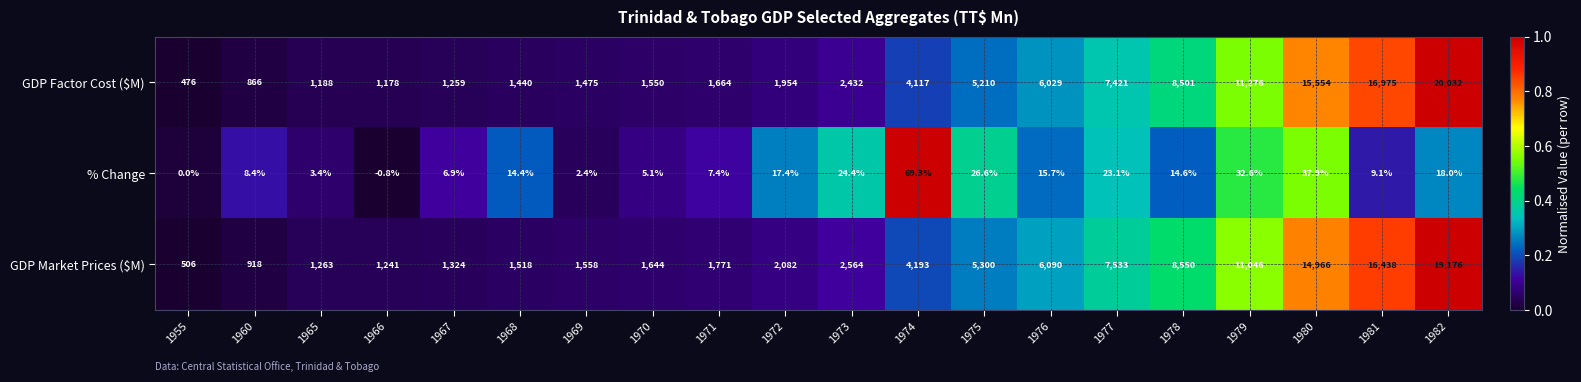

Rank the categories by GDP Market Prices ($M) value from lowest to highest.

1955, 1960, 1966, 1965, 1967, 1968, 1969, 1970, 1971, 1972, 1973, 1974, 1975, 1976, 1977, 1978, 1979, 1980, 1981, 1982